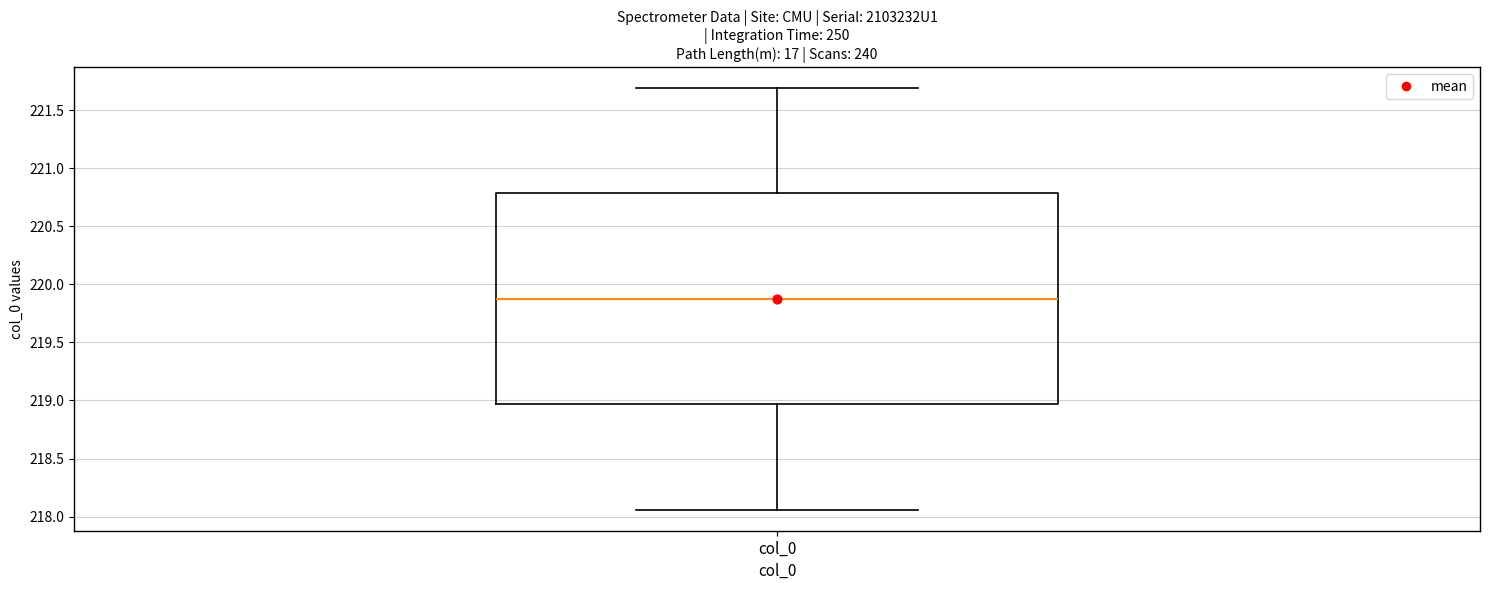

Read this box plot against the y-axis: the position of the median line, the range covered by the box, and the ends of both whiskers. The values are not printed on the chart, so give them approximately, as read against the axis.

median 219.90, box 218.95 to 220.80, whiskers 218.05 to 221.70